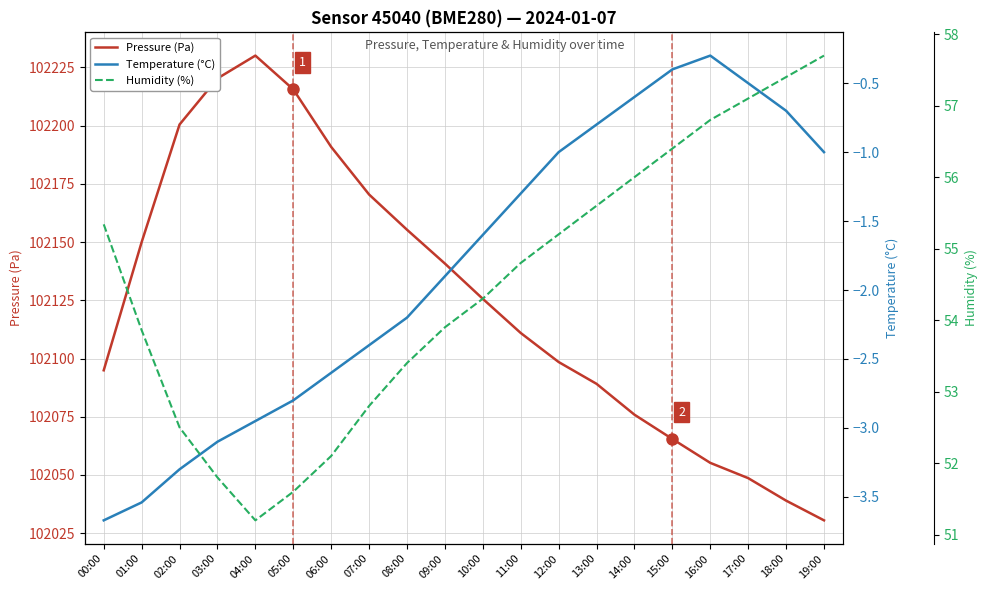

What is the sum of all Pressure (Pa) values?

2042507.7